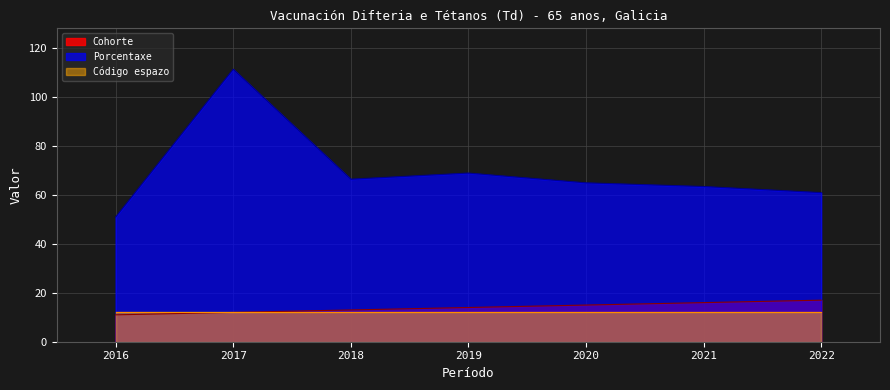

Which has a higher value, 2018 or 2022?

2022